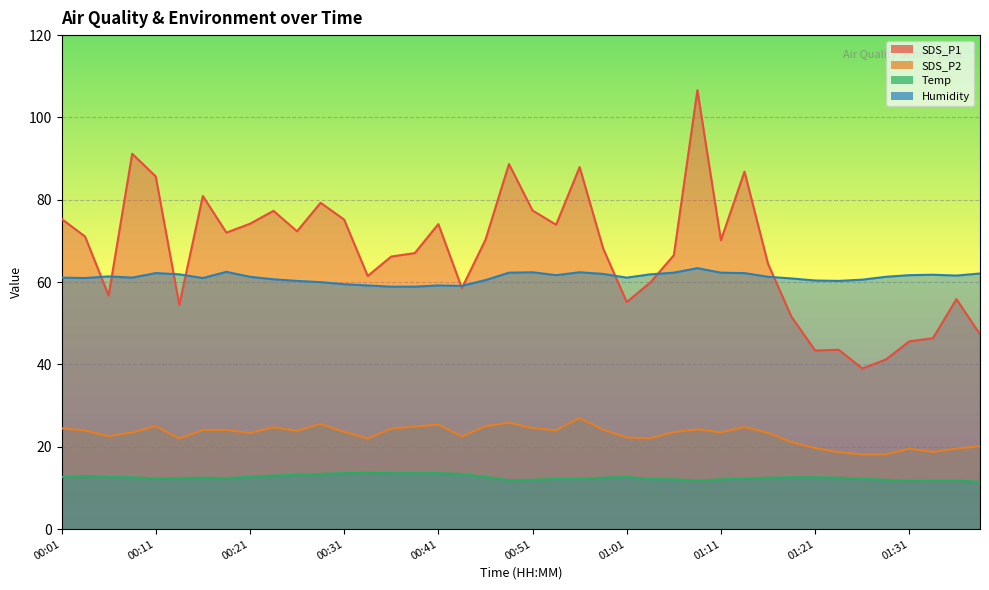

Reading left to right, transcribe all the data shown in this chart.

SDS_P1: 00:01=75.4	00:04=71.1	00:06=56.8	00:09=91.2	00:11=85.7	00:14=54.5	00:16=80.9	00:19=72.0	00:21=74.2	00:24=77.3	00:26=72.3	00:28=79.3	00:31=75.2	00:33=61.5	00:36=66.2	00:39=67.0	00:41=74.1	00:44=58.5	00:46=70.3	00:49=88.7	00:51=77.4	00:53=74.0	00:56=88.0	00:58=68.2	01:01=55.2	01:03=59.9	01:06=66.5	01:08=106.6	01:11=70.2	01:13=86.8	01:16=64.4	01:18=51.5	01:21=43.4	01:23=43.6	01:26=39.0	01:28=41.2	01:31=45.6	01:33=46.4	01:36=55.9	01:39=47.3
SDS_P2: 00:01=24.5	00:04=24.0	00:06=22.6	00:09=23.5	00:11=25.1	00:14=22.0	00:16=24.1	00:19=24.1	00:21=23.4	00:24=24.8	00:26=23.9	00:28=25.6	00:31=23.6	00:33=22.0	00:36=24.4	00:39=24.9	00:41=25.4	00:44=22.5	00:46=25.0	00:49=25.9	00:51=24.6	00:53=24.0	00:56=27.0	00:58=24.1	01:01=22.3	01:03=22.1	01:06=23.6	01:08=24.2	01:11=23.5	01:13=24.8	01:16=23.4	01:18=21.1	01:21=19.7	01:23=18.7	01:26=18.1	01:28=18.1	01:31=19.6	01:33=18.8	01:36=19.6	01:39=20.1
Temp: 00:01=12.7	00:04=12.9	00:06=12.7	00:09=12.6	00:11=12.3	00:14=12.4	00:16=12.5	00:19=12.4	00:21=12.7	00:24=13.0	00:26=13.2	00:28=13.4	00:31=13.6	00:33=13.7	00:36=13.6	00:39=13.6	00:41=13.6	00:44=13.4	00:46=12.7	00:49=11.9	00:51=12.0	00:53=12.2	00:56=12.2	00:58=12.5	01:01=12.7	01:03=12.2	01:06=12.1	01:08=11.8	01:11=12.1	01:13=12.3	01:16=12.5	01:18=12.6	01:21=12.6	01:23=12.5	01:26=12.2	01:28=12.0	01:31=11.7	01:33=11.8	01:36=11.8	01:39=11.5
Humidity: 00:01=61.1	00:04=61.0	00:06=61.4	00:09=61.1	00:11=62.2	00:14=61.9	00:16=61.0	00:19=62.5	00:21=61.3	00:24=60.7	00:26=60.3	00:28=60.0	00:31=59.5	00:33=59.2	00:36=58.9	00:39=58.9	00:41=59.2	00:44=59.1	00:46=60.5	00:49=62.3	00:51=62.4	00:53=61.7	00:56=62.4	00:58=62.0	01:01=61.1	01:03=61.9	01:06=62.3	01:08=63.4	01:11=62.3	01:13=62.2	01:16=61.3	01:18=60.9	01:21=60.4	01:23=60.3	01:26=60.6	01:28=61.3	01:31=61.7	01:33=61.8	01:36=61.6	01:39=62.1